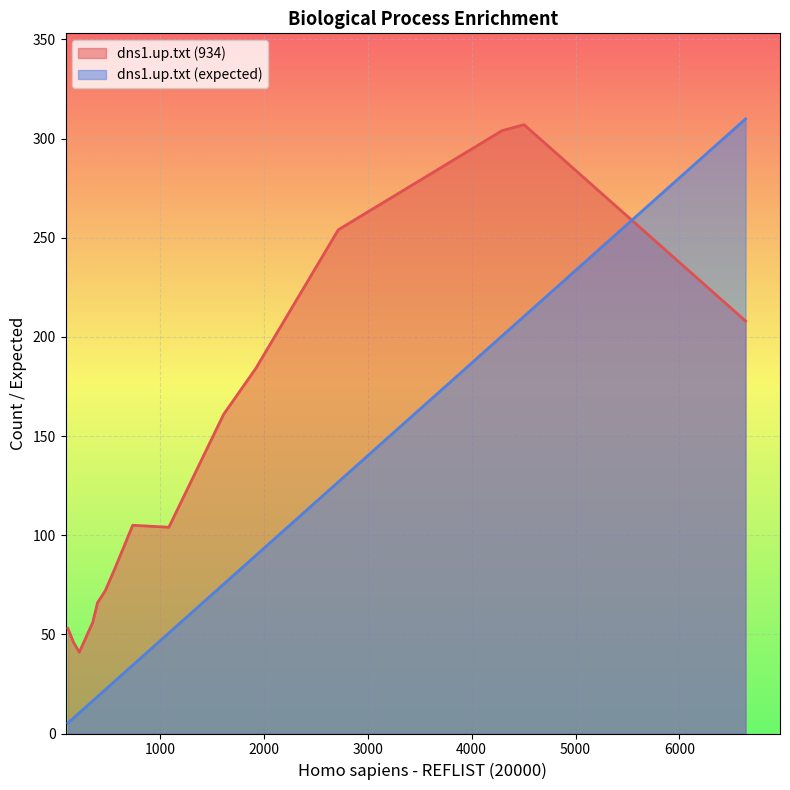

Which series has the largest range (max minus min)?

dns1.up.txt (expected)